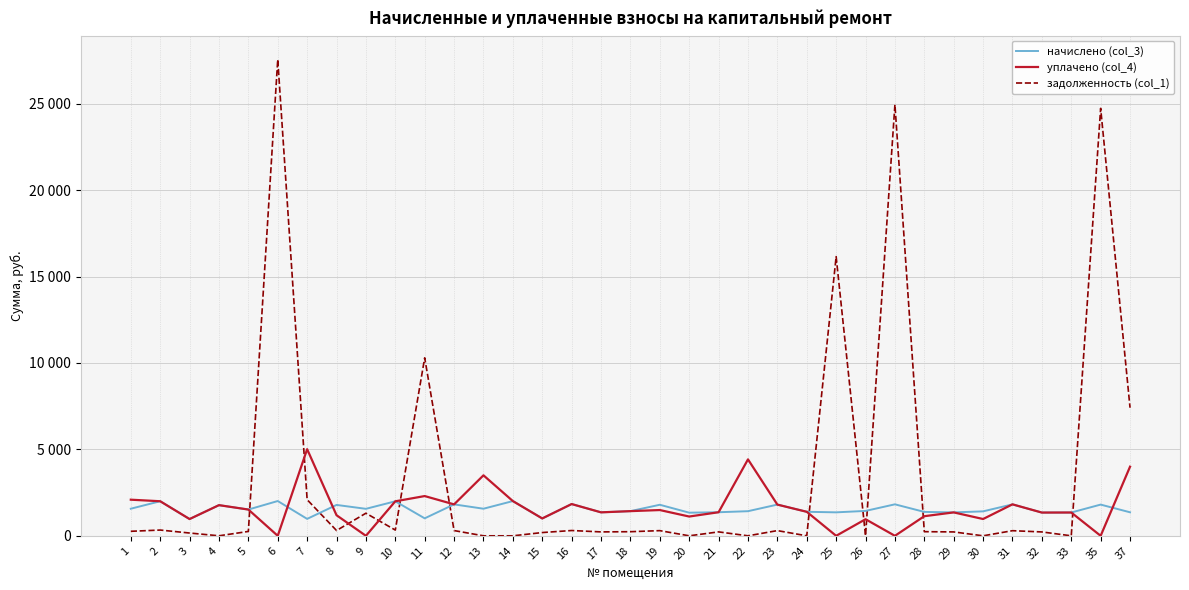

What are all the series names shown in the legend?

начислено (col_3), уплачено (col_4), задолженность (col_1)